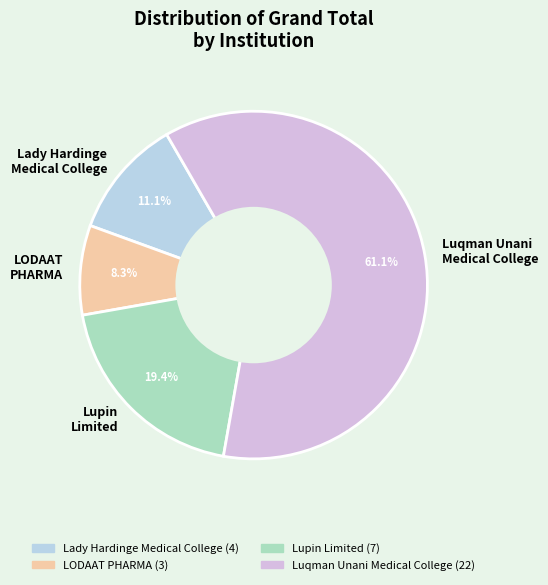

To the nearest percent, what percentage of the pie is LODAAT PHARMA?

8%